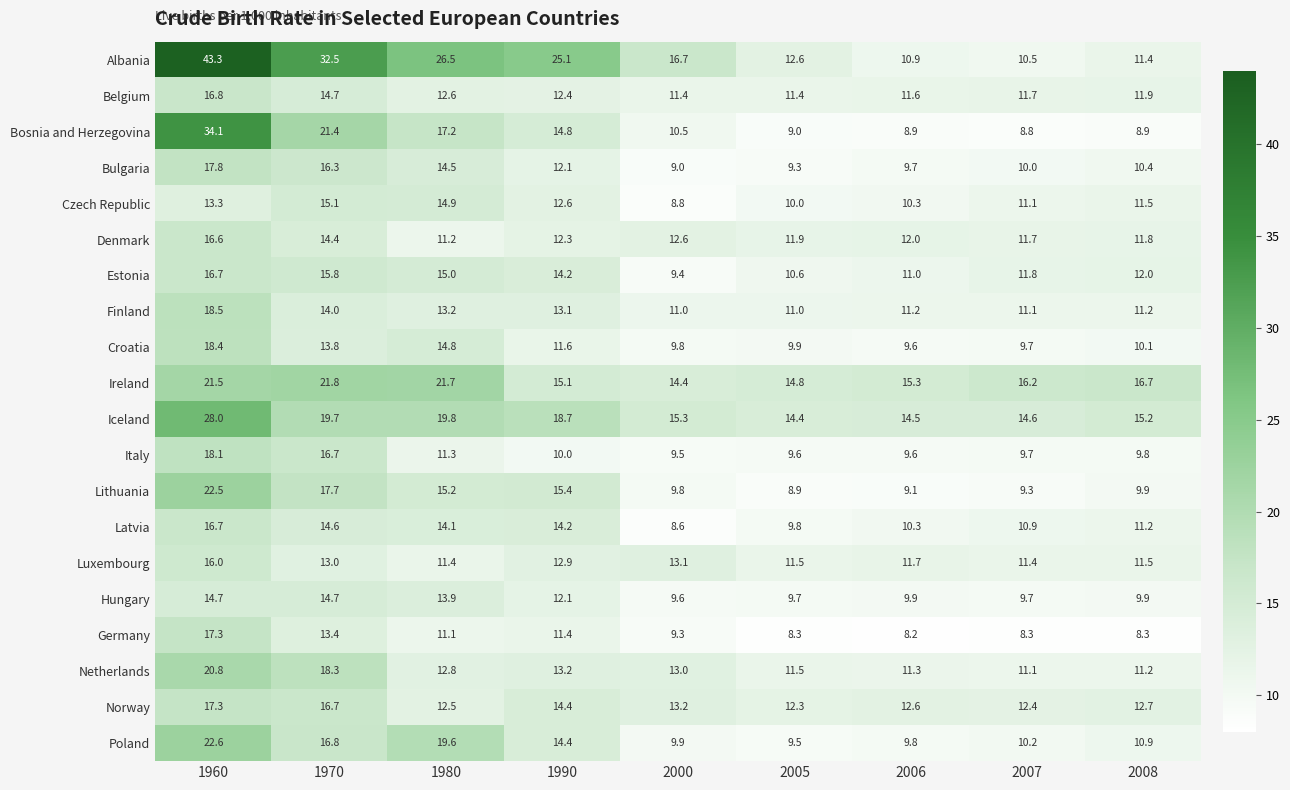

What is the total value across all series at 1960?

411.0